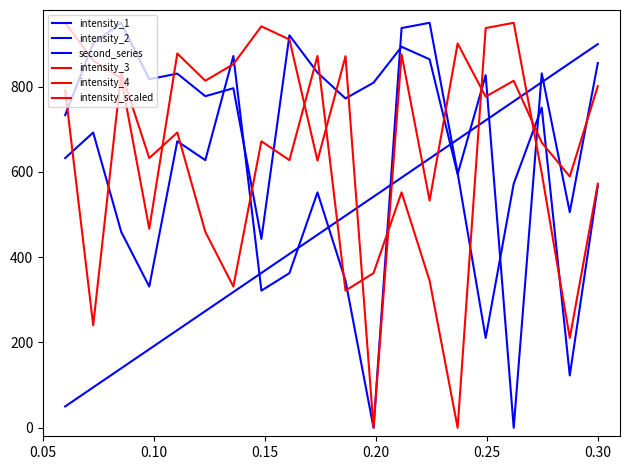

What is the greatest value displayed?

950.0